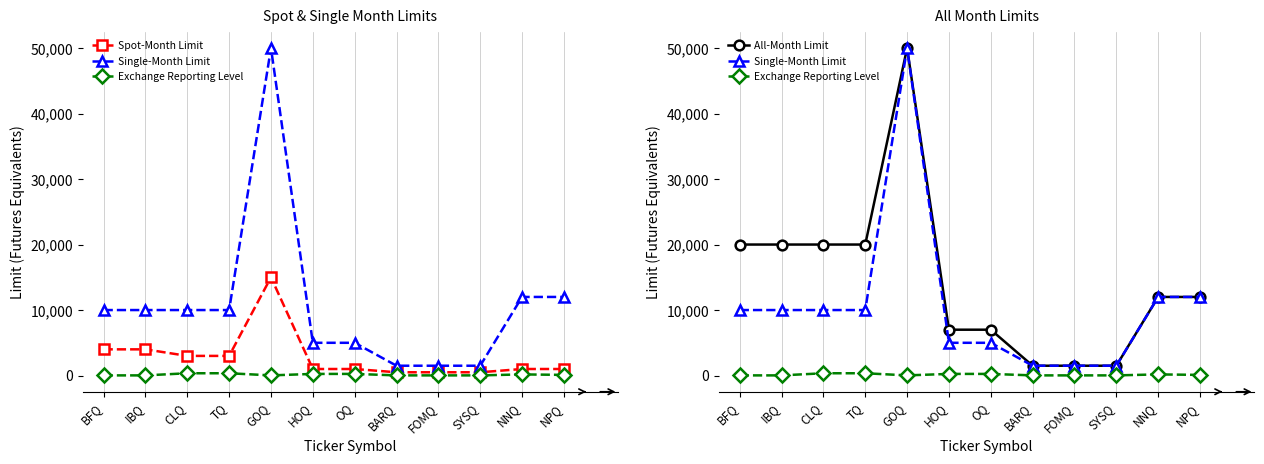

At which label does All-Month Limit first exceed 12000?

BFQ